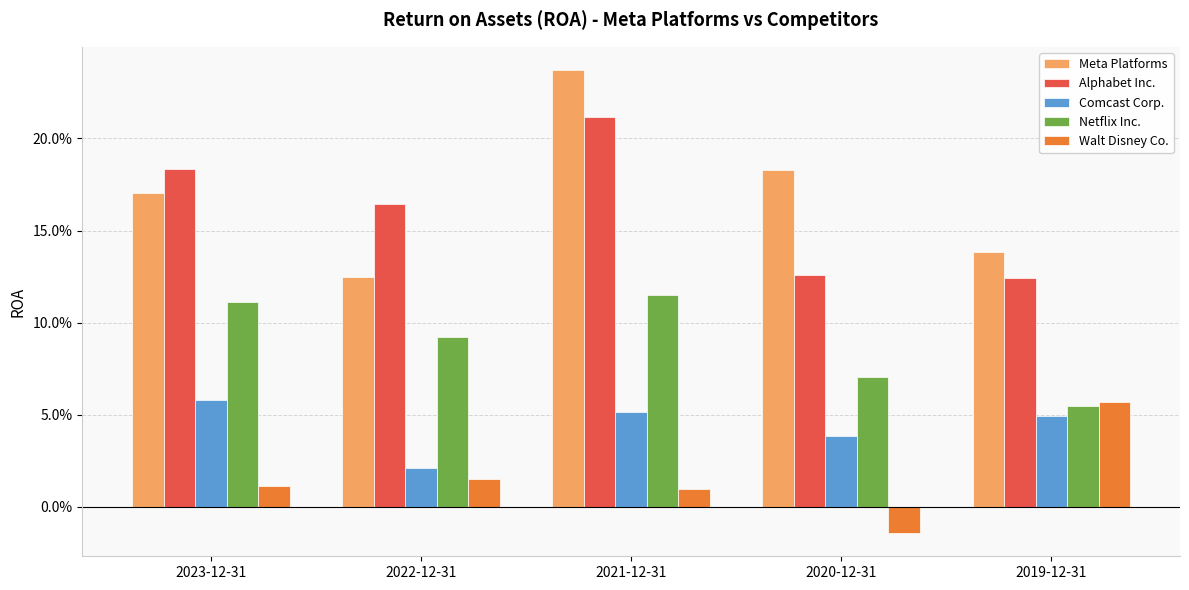

Are the bars grouped side by side (vs. stacked)?

Yes